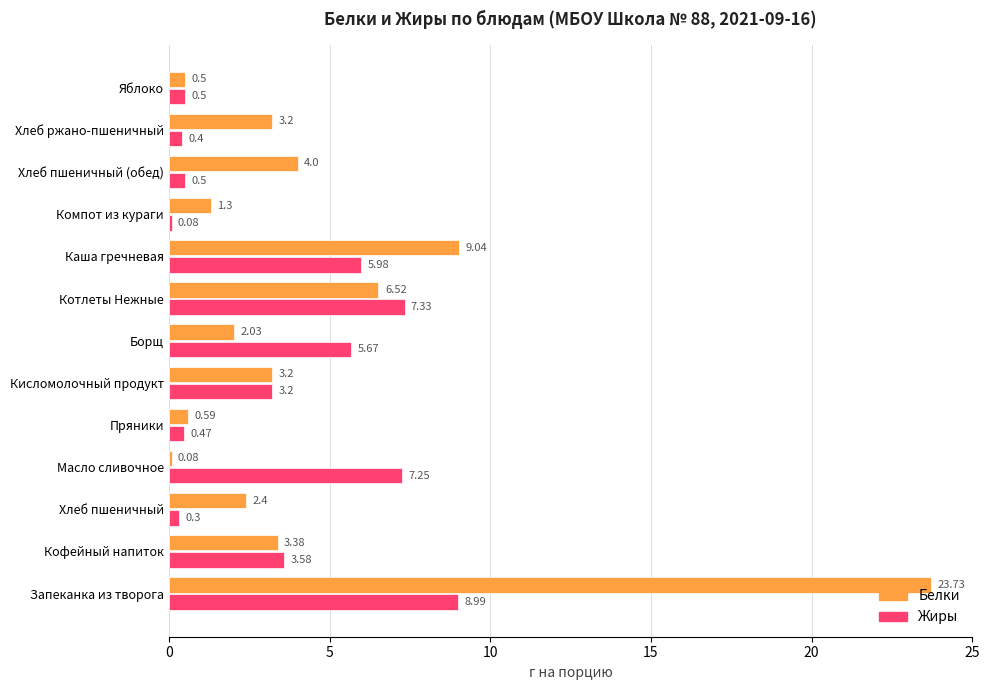

What is the highest value of the Белки series?

23.7